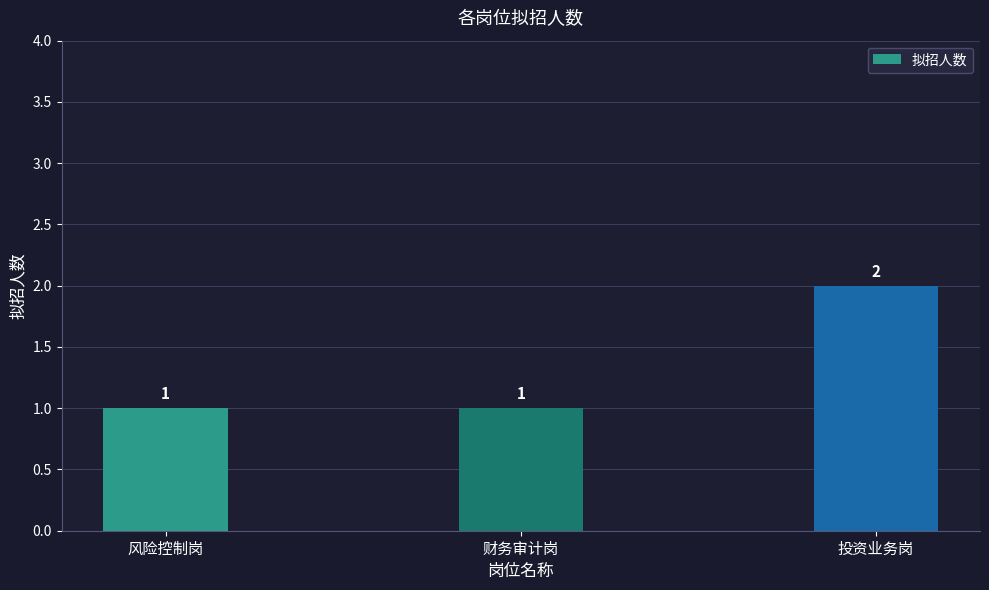

What is the label of the 3rd bar from the left?

投资业务岗